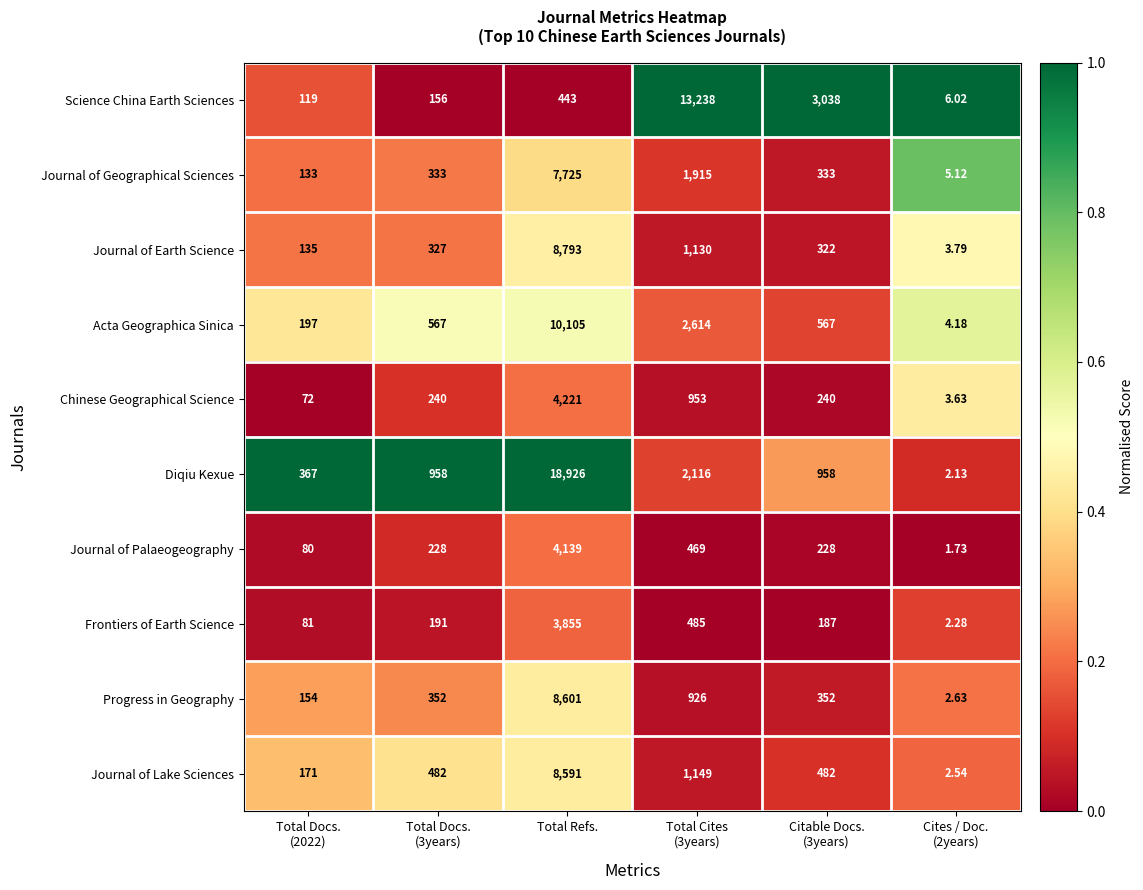

Rank the series at Total Docs.
(2022) from highest to lowest value.

Diqiu Kexue, Acta Geographica Sinica, Journal of Lake Sciences, Progress in Geography, Journal of Earth Science, Journal of Geographical Sciences, Science China Earth Sciences, Frontiers of Earth Science, Journal of Palaeogeography, Chinese Geographical Science